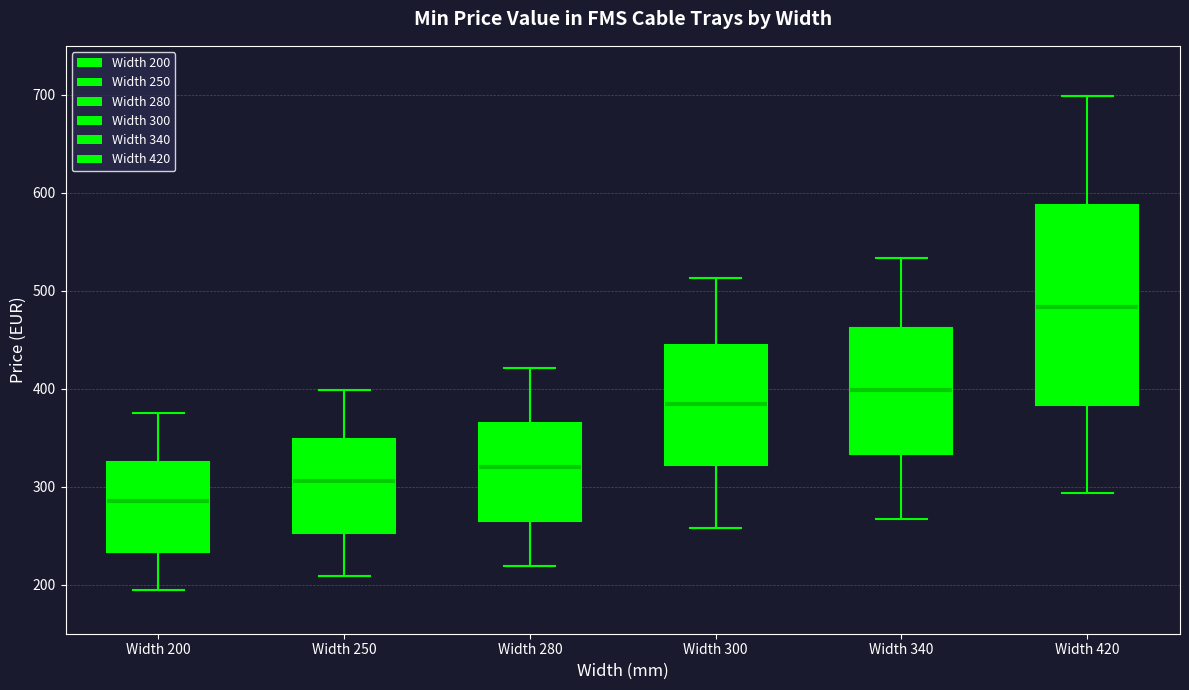

Reading left to right, read every box against the y-axis: the position of its median line, the range the box covers, and the ends of its whiskers. The values are not printed on the chart, so give them approximately, as read against the axis.

Width 200: median 290, box 230 to 330, whiskers 200 to 380
Width 250: median 310, box 250 to 350, whiskers 210 to 400
Width 280: median 320, box 260 to 370, whiskers 220 to 420
Width 300: median 380, box 320 to 440, whiskers 260 to 510
Width 340: median 400, box 330 to 460, whiskers 270 to 530
Width 420: median 480, box 380 to 590, whiskers 290 to 700